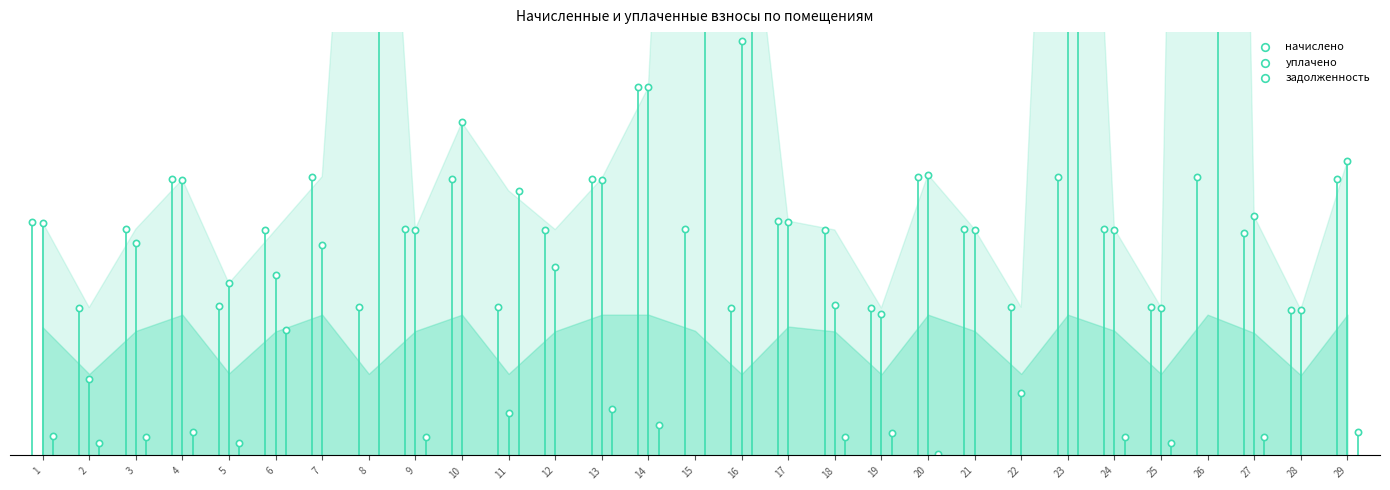

Which series has the largest total across all categories?

задолженность